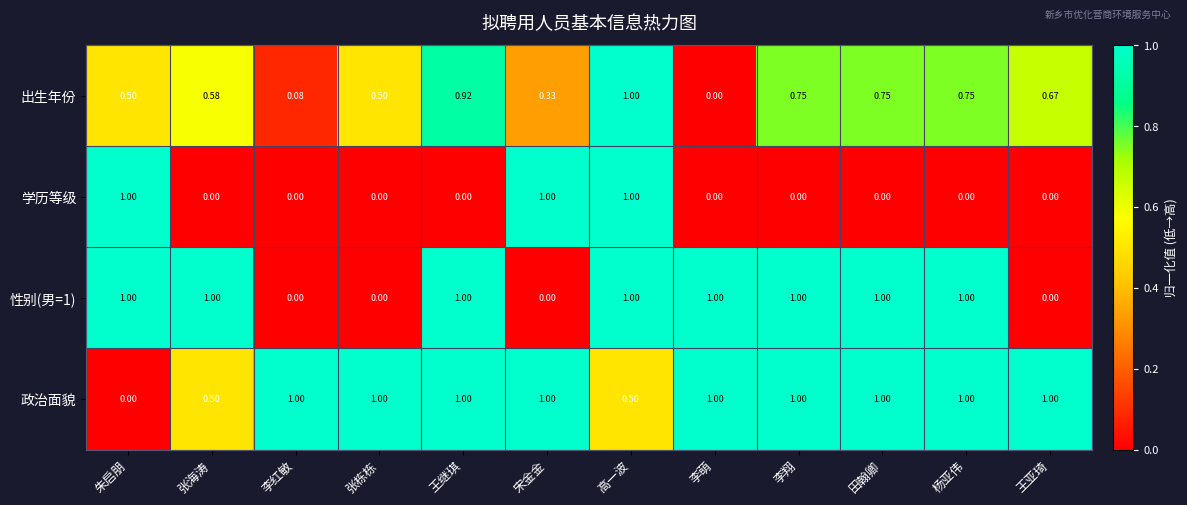

What is the total value across all series at 杨亚伟?

2.8